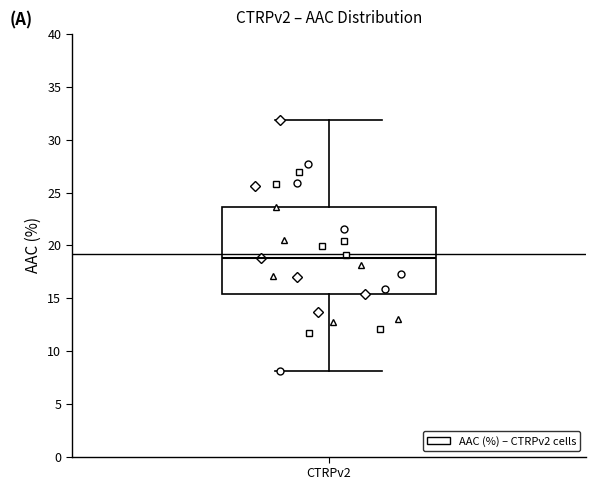

Read this box plot against the y-axis: the position of the median line, the range covered by the box, and the ends of both whiskers. The values are not printed on the chart, so give them approximately, as read against the axis.

median 19.0, box 15.5 to 23.5, whiskers 8.0 to 32.0